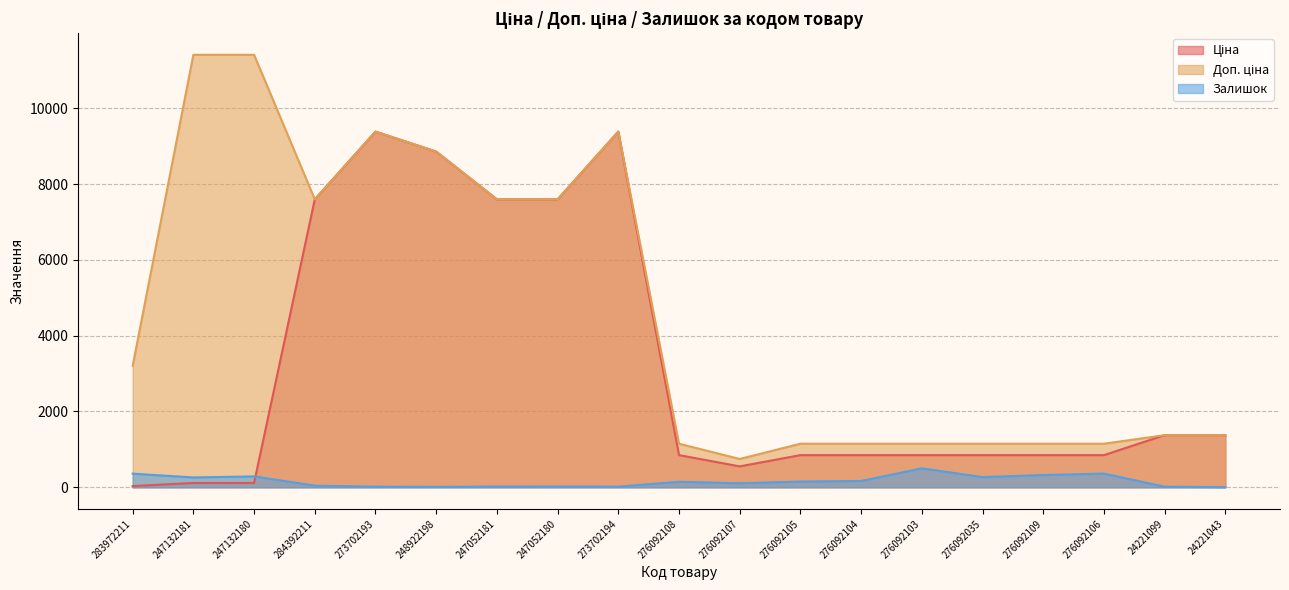

How many times do Залишок and Ціна cross each other?

1